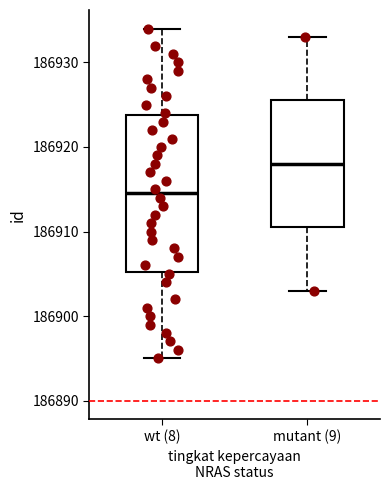

Which box's median line is the highest?

mutant (9)